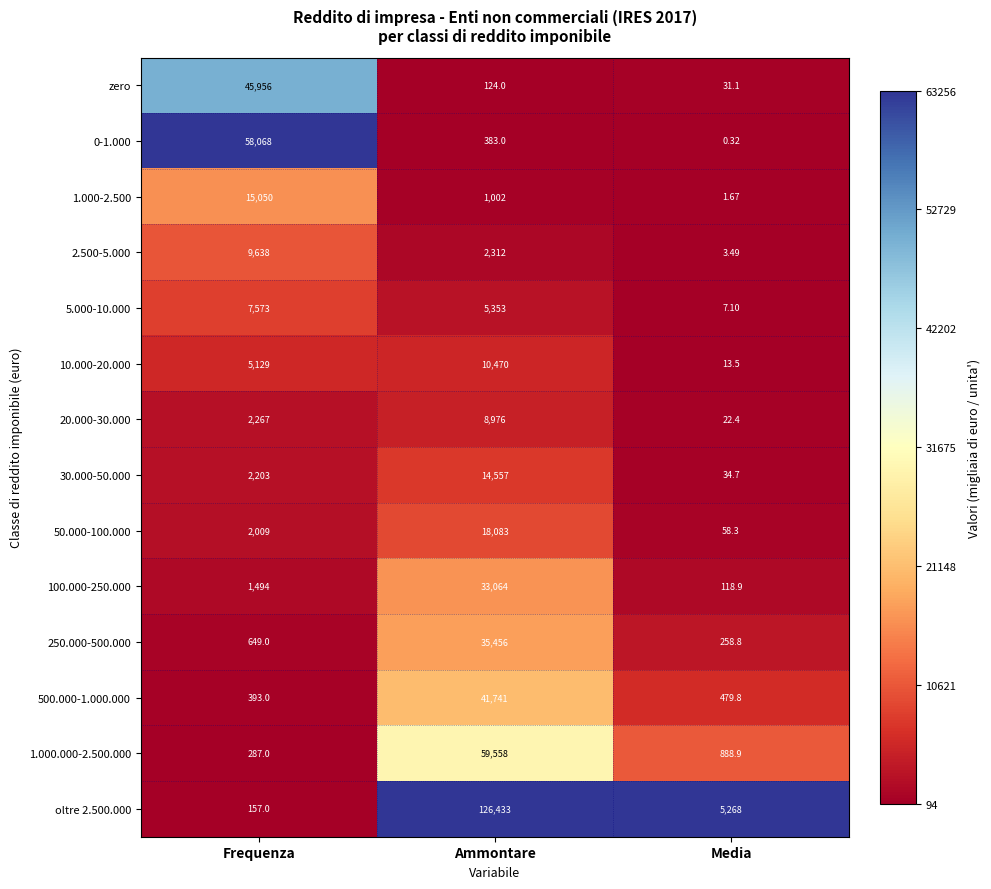

Rank the categories by zero value from highest to lowest.

Frequenza, Ammontare, Media